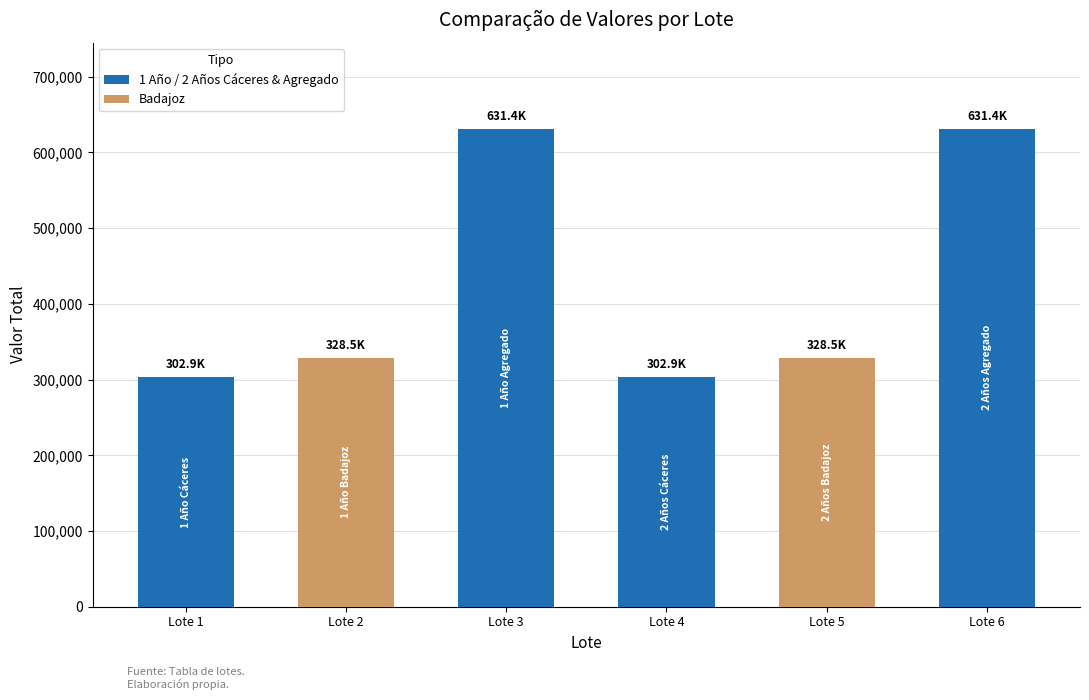

At which label does the data first exceed 328528?

Lote 2